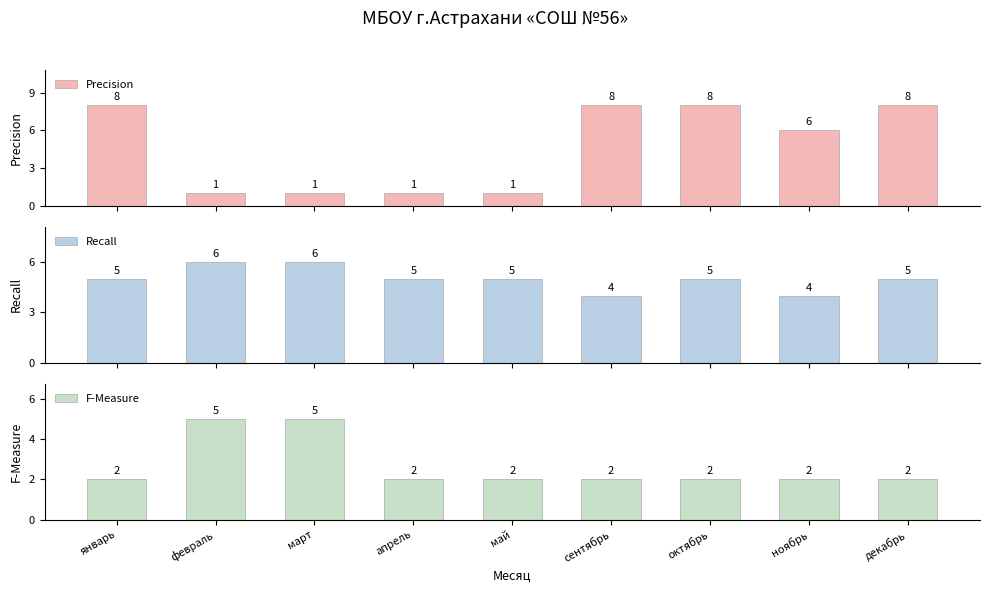

How many bars are there in total?

27